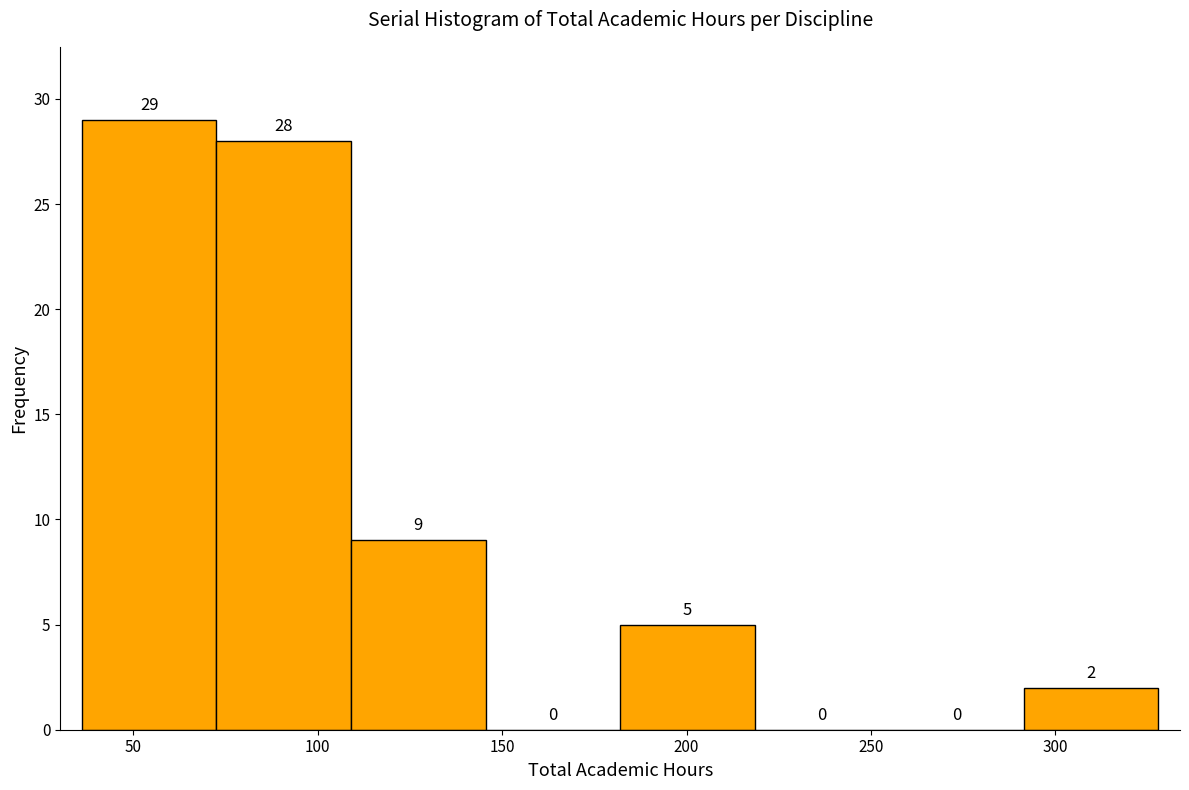

What is the height of the bar covering 109.0 to 145.5 on the x-axis? The bar edges are not printed on the chart, so give them approximately, as read against the axis.

9